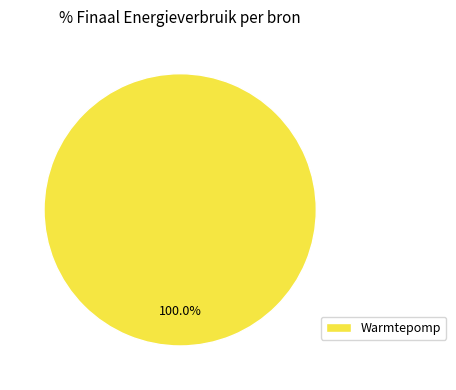

To the nearest percent, what portion does Warmtepomp represent?

100%